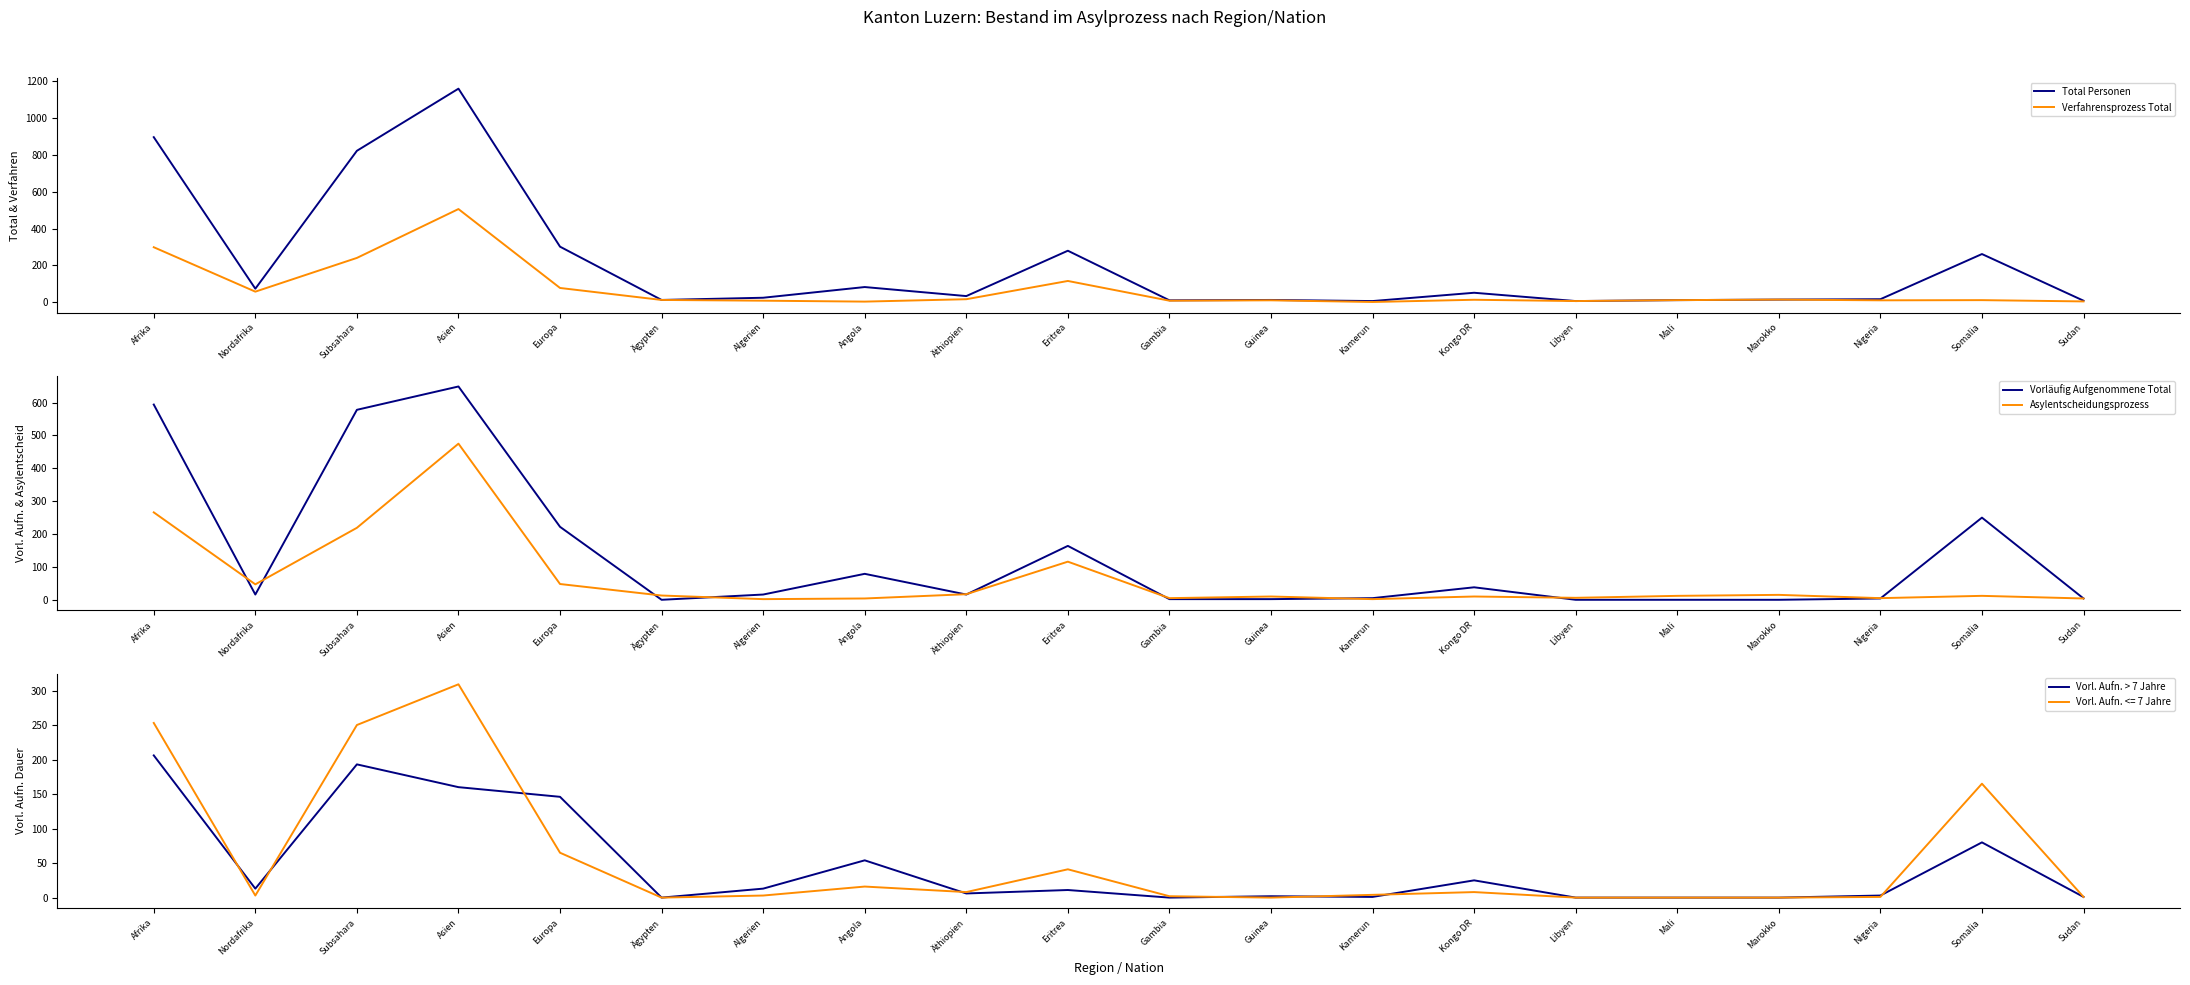

At which category does the chart reach its minimum across all series?

Ägypten